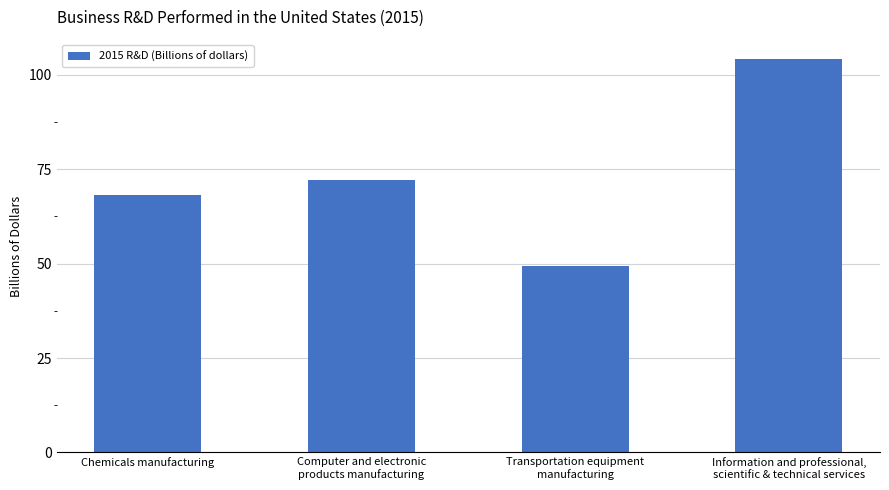

What is the approximate value at Information and professional,
scientific & technical services?

104.1